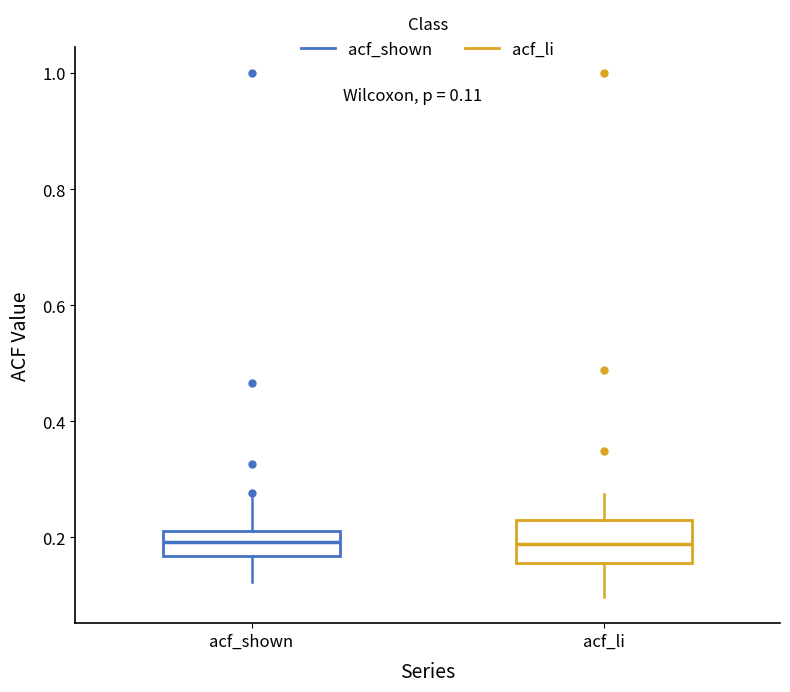

Which box is the tallest, from its lower edge to its upper edge?

acf_li